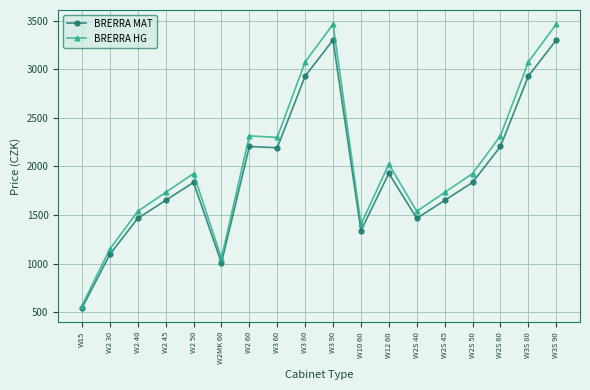

Rank the series by their maximum value, from lowest to highest.

BRERRA MAT, BRERRA HG